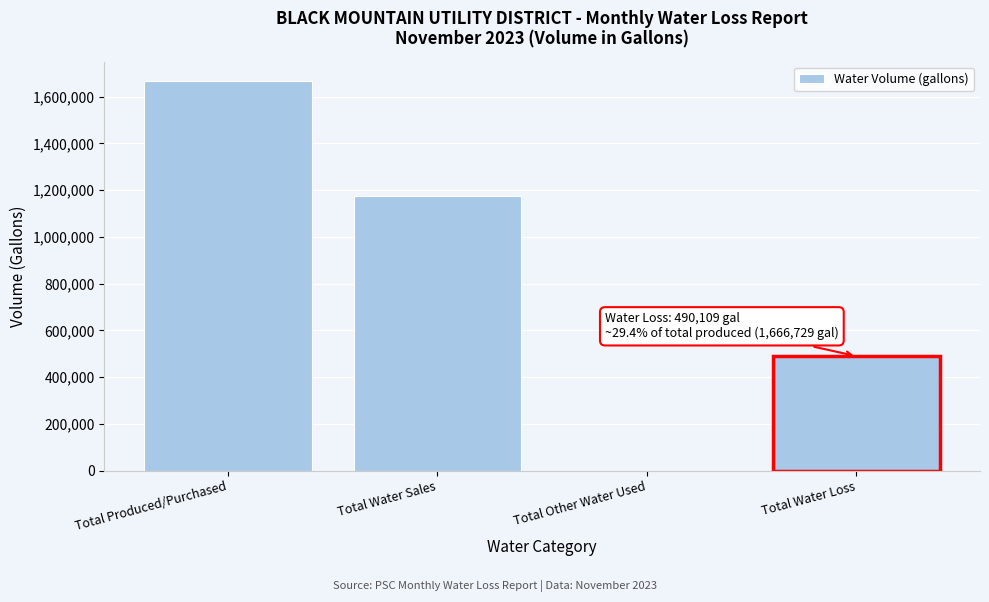

Reading left to right, list all the values displayed in this chart.

Total Produced/Purchased=1666729	Total Water Sales=1176620	Total Other Water Used=0	Total Water Loss=490109